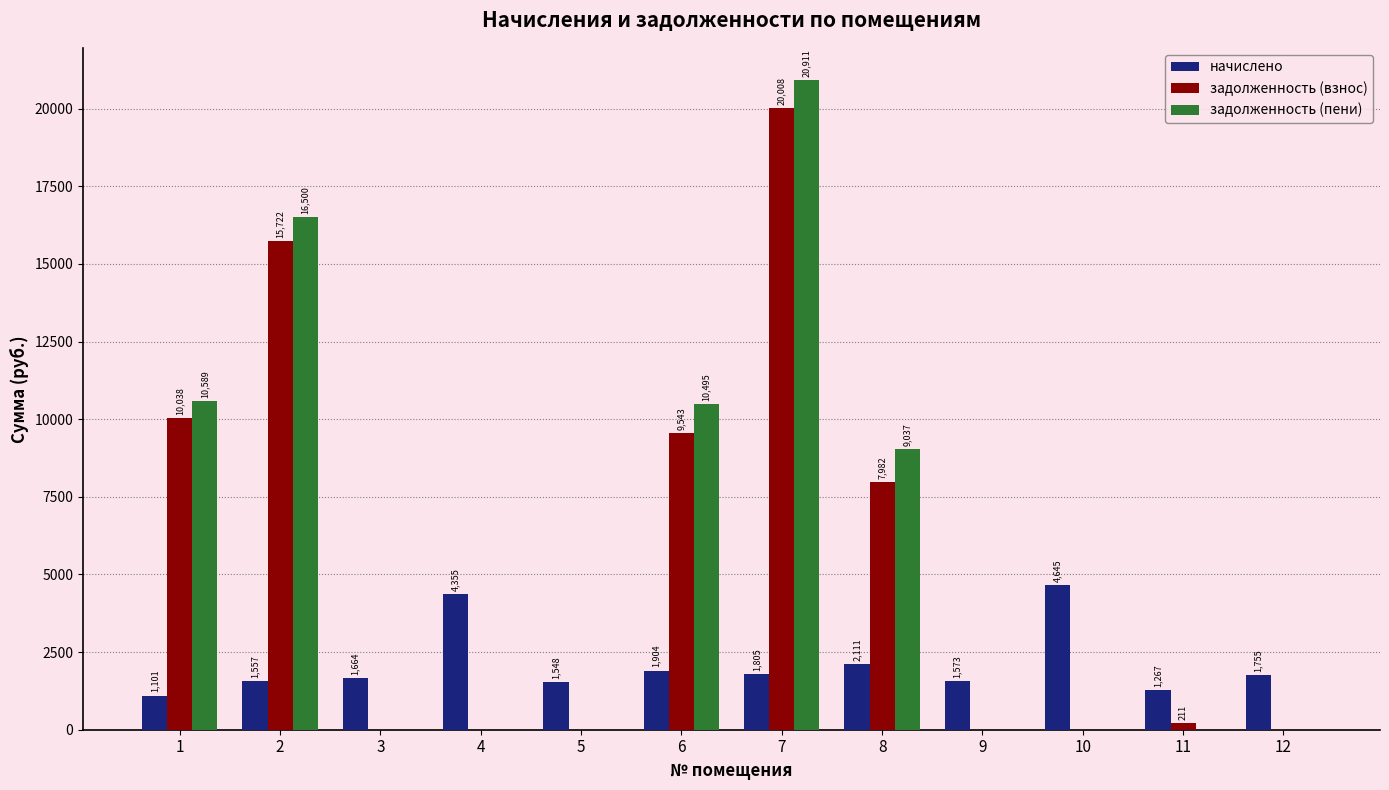

Is it true that задолженность (пени) equals 9693.9 at 4?

False